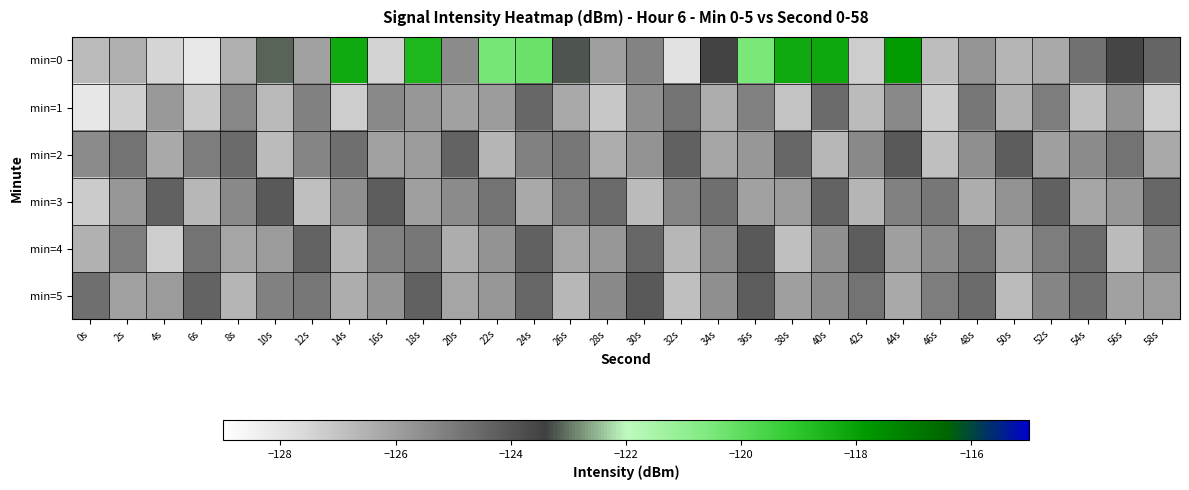

Which series has the largest range (max minus min)?

min=0